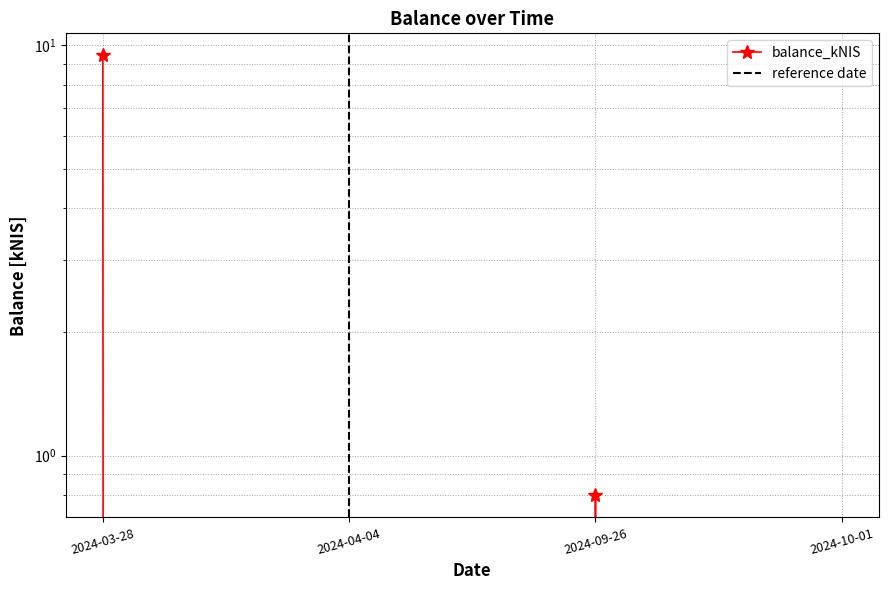

Count the number of data series in this chart.

1